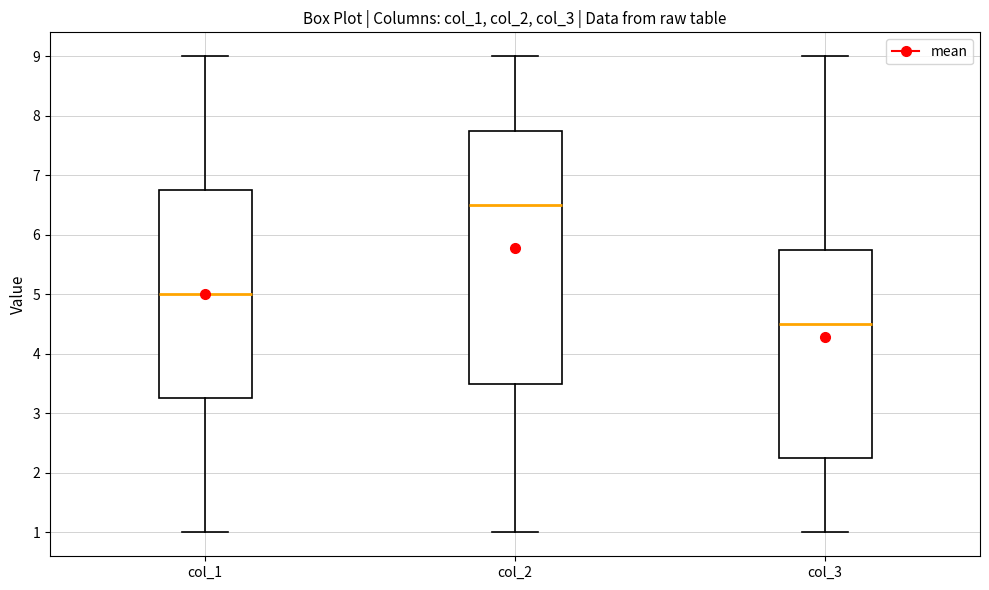

Comparing the boxes themselves (not the whiskers), which one is the tallest?

col_2